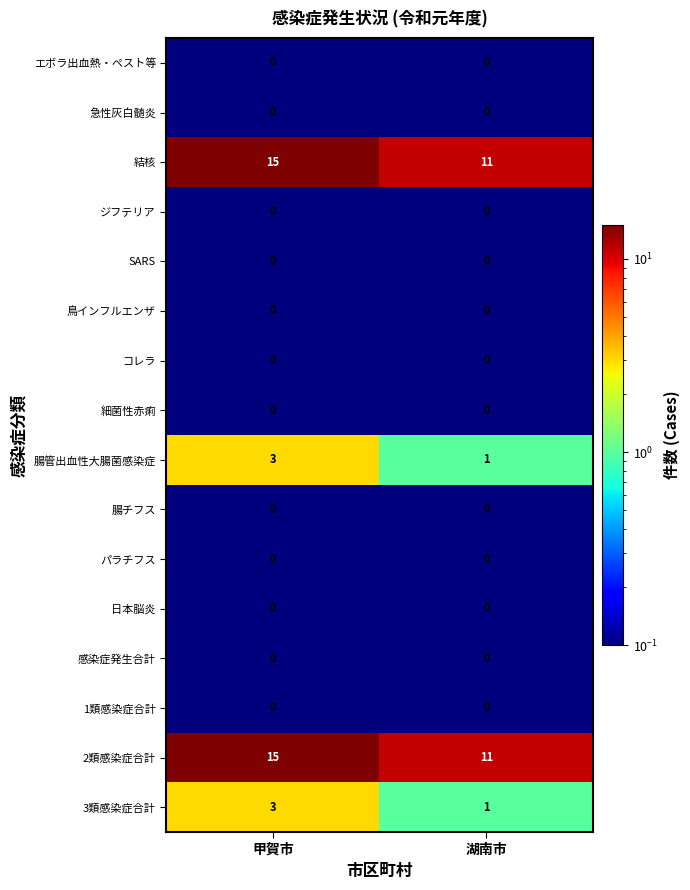

How many distinct data groups are displayed?

16